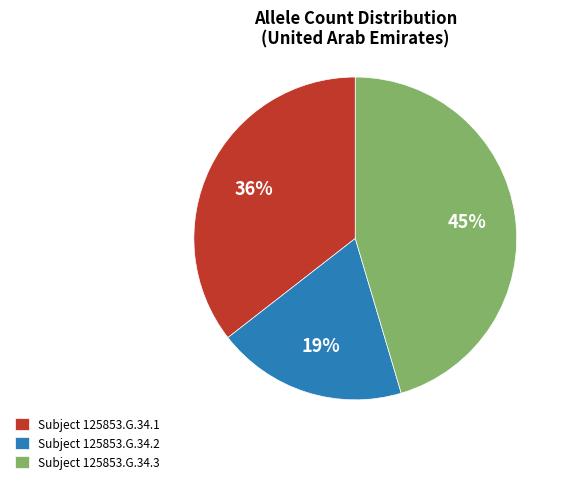

To the nearest percent, what percentage of the pie is Subject 125853.G.34.2?

19%